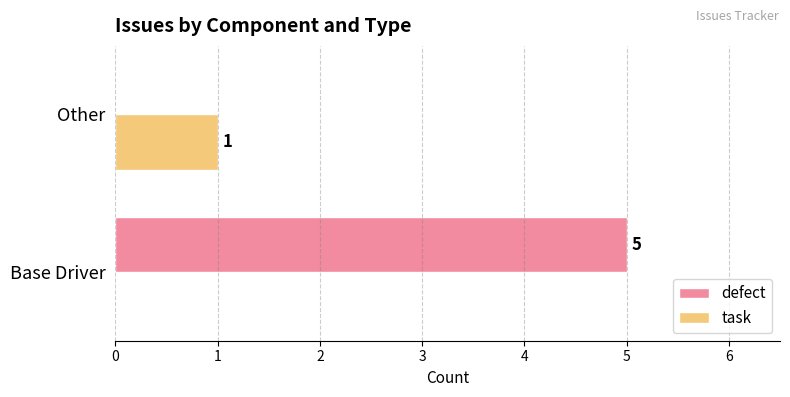

What is the sum of all defect values?

5